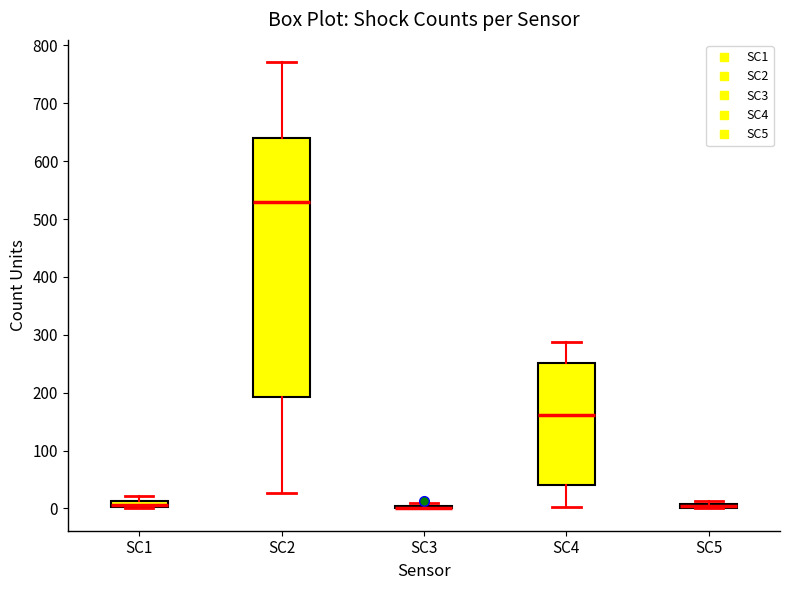

Where is the upper edge of the box for SC5 on the y-axis? The values are not printed on the chart, so give them approximately, as read against the axis.

10